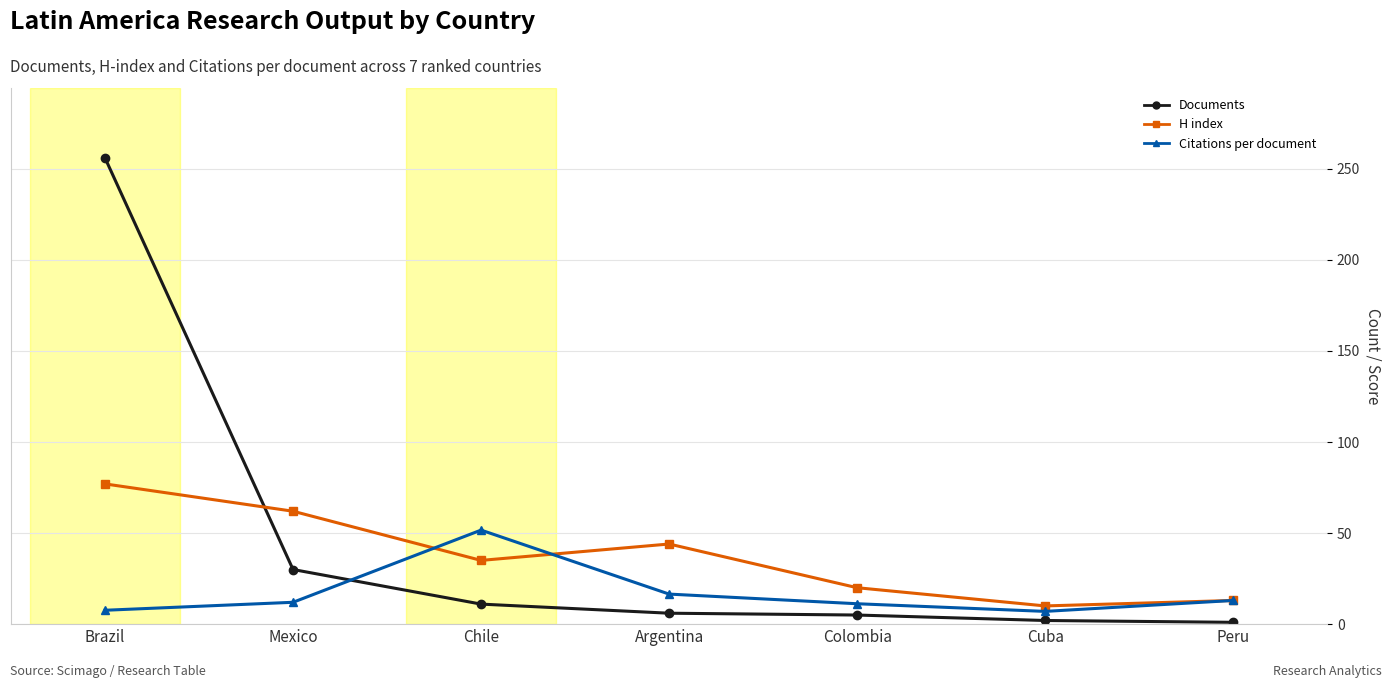

How many series are shown in this chart?

3